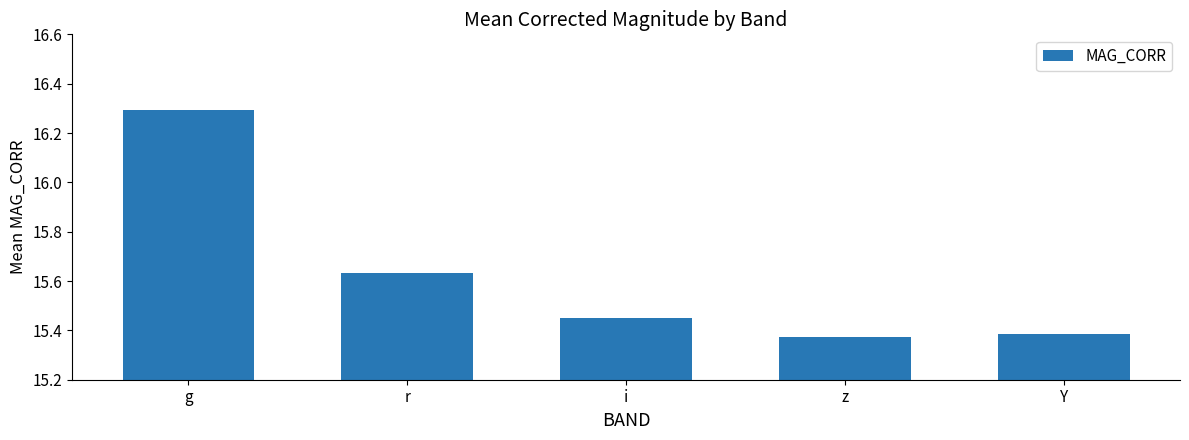

Which label corresponds to the smallest value in the chart?

z